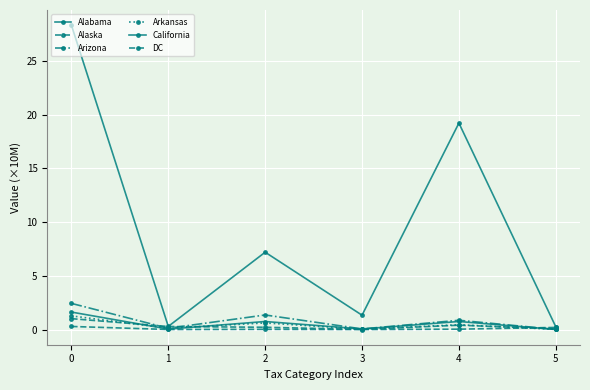

What is the sum of all Alabama values?

3.3